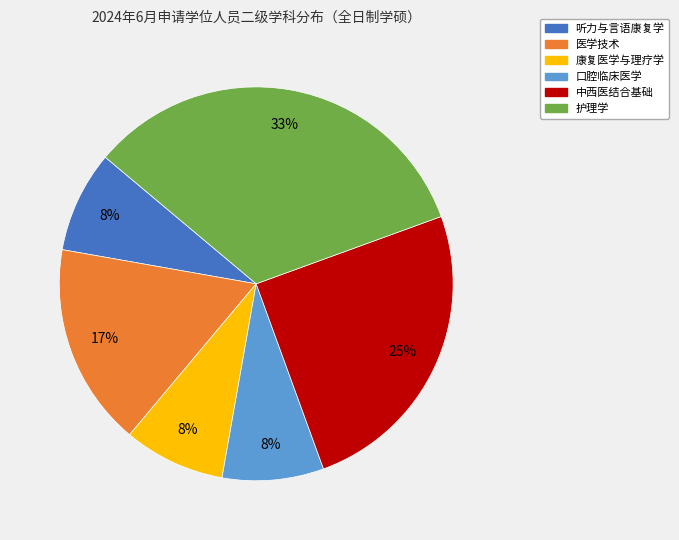

To the nearest percent, what portion does 中西医结合基础 represent?

25%